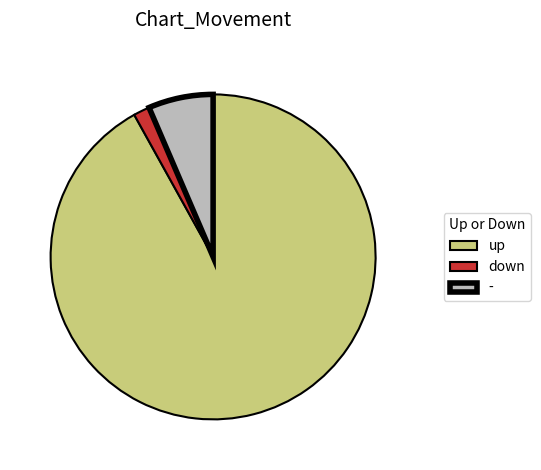

Which slice is the smallest?

down